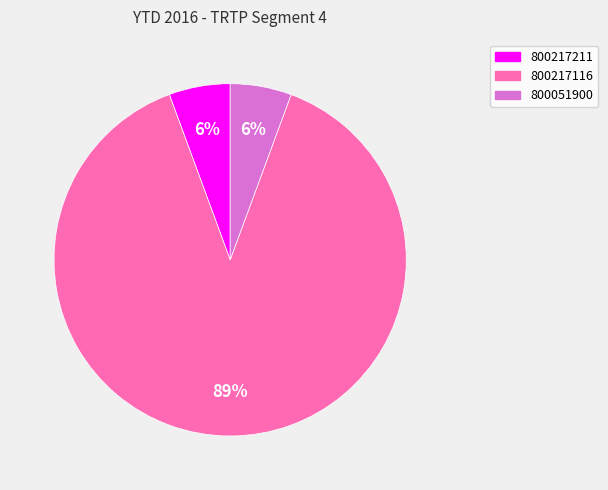

How many slices are in this pie chart?

3